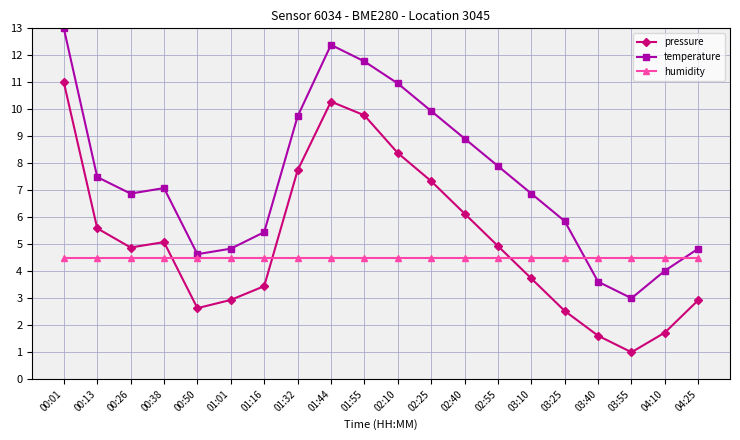

Reading right to left, extract all data points from this chart.

pressure: 04:25=2.9	04:10=1.7	03:55=1.0	03:40=1.6	03:25=2.5	03:10=3.7	02:55=4.9	02:40=6.1	02:25=7.3	02:10=8.4	01:55=9.8	01:44=10.3	01:32=7.7	01:16=3.4	01:01=2.9	00:50=2.6	00:38=5.1	00:26=4.9	00:13=5.6	00:01=11.0
temperature: 04:25=4.8	04:10=4.0	03:55=3.0	03:40=3.6	03:25=5.9	03:10=6.9	02:55=7.9	02:40=8.9	02:25=9.9	02:10=11.0	01:55=11.8	01:44=12.4	01:32=9.7	01:16=5.4	01:01=4.8	00:50=4.6	00:38=7.1	00:26=6.9	00:13=7.5	00:01=13.0
humidity: 04:25=4.5	04:10=4.5	03:55=4.5	03:40=4.5	03:25=4.5	03:10=4.5	02:55=4.5	02:40=4.5	02:25=4.5	02:10=4.5	01:55=4.5	01:44=4.5	01:32=4.5	01:16=4.5	01:01=4.5	00:50=4.5	00:38=4.5	00:26=4.5	00:13=4.5	00:01=4.5